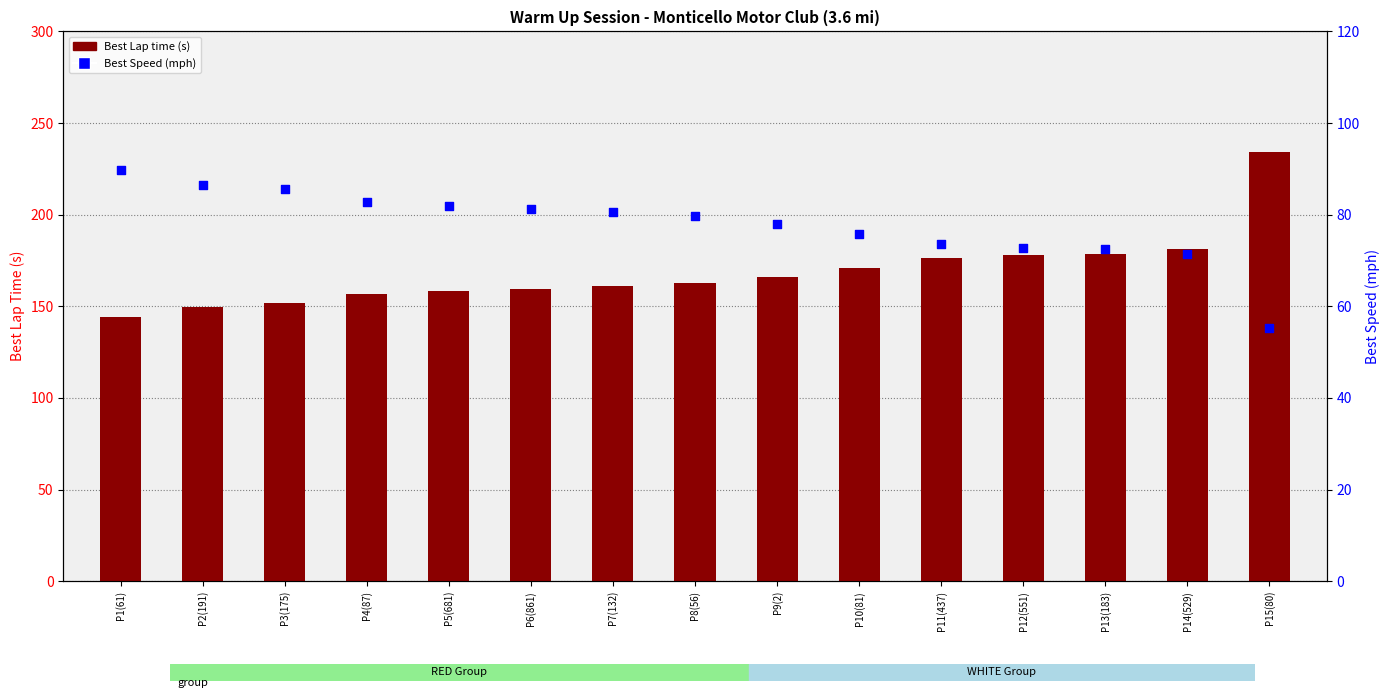

Is the value of Best Lap time (s) at P6(861) greater than the value of Best Speed (mph) at P4(87)?

Yes